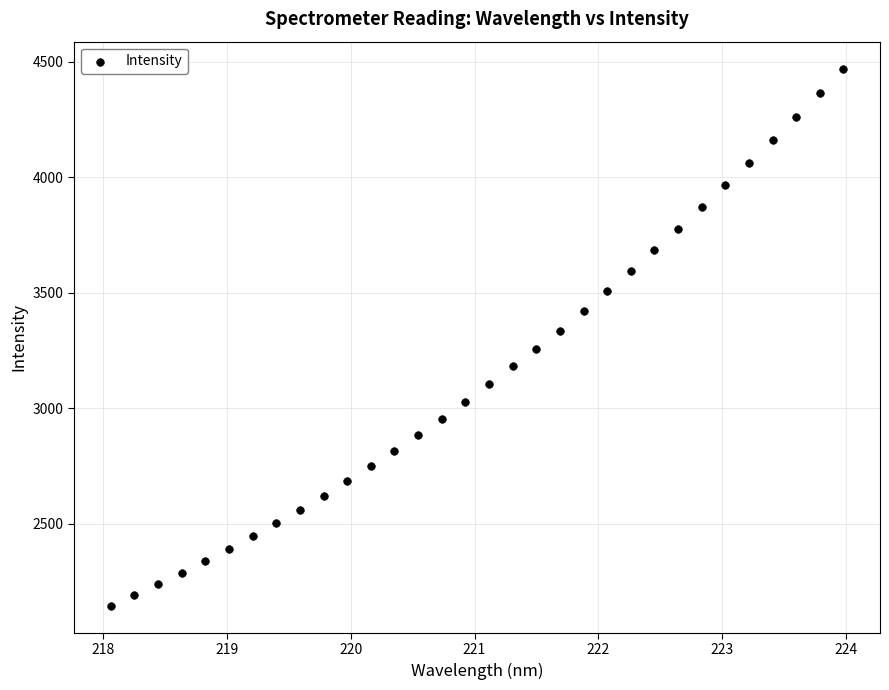

What is the range of X values (max minus min)?

5.9